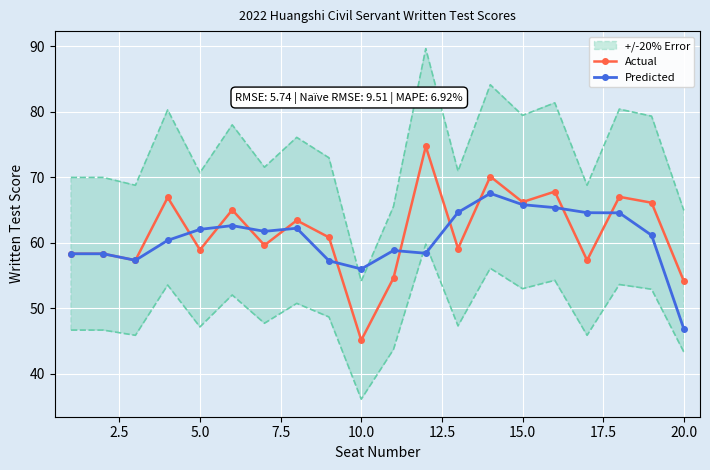

Is it true that Actual equals 42.4 at 15.0?

False